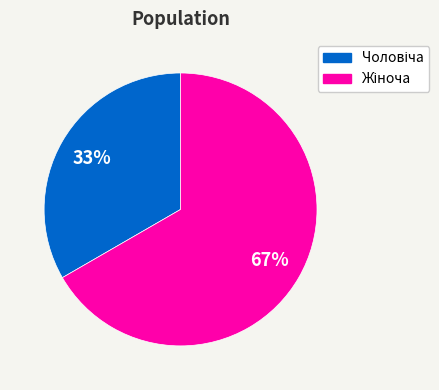

Does any single category account for the majority?

Yes